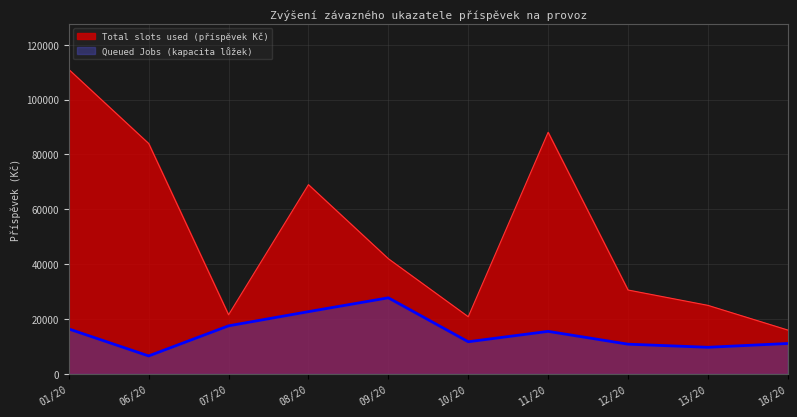

In Queued Jobs (kapacita lůžek), how many points are lower than both neighbors (excluding endpoints)?

3